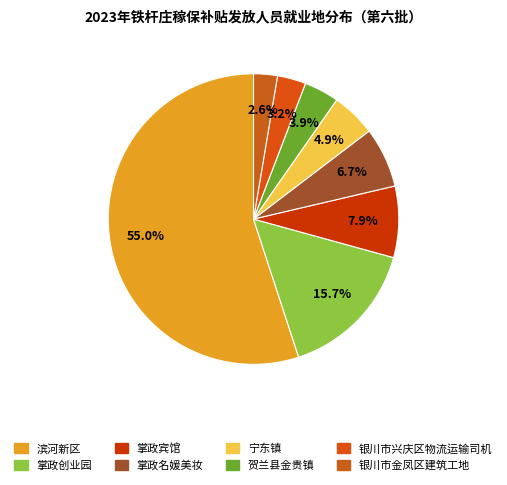

Combined, do 银川市金凤区建筑工地 and 掌政名媛美妆 account for over 50%?

No